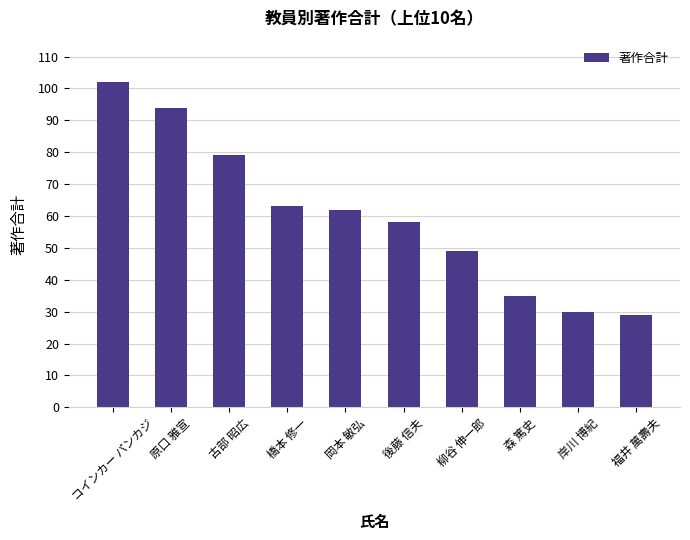

Rank the categories by value from highest to lowest.

コインカー パンカジ, 原口 雅宣, 古部 昭広, 橋本 修一, 岡本 敏弘, 後藤 信夫, 柳谷 伸一郎, 森 篤史, 岸川 博紀, 福井 萬壽夫